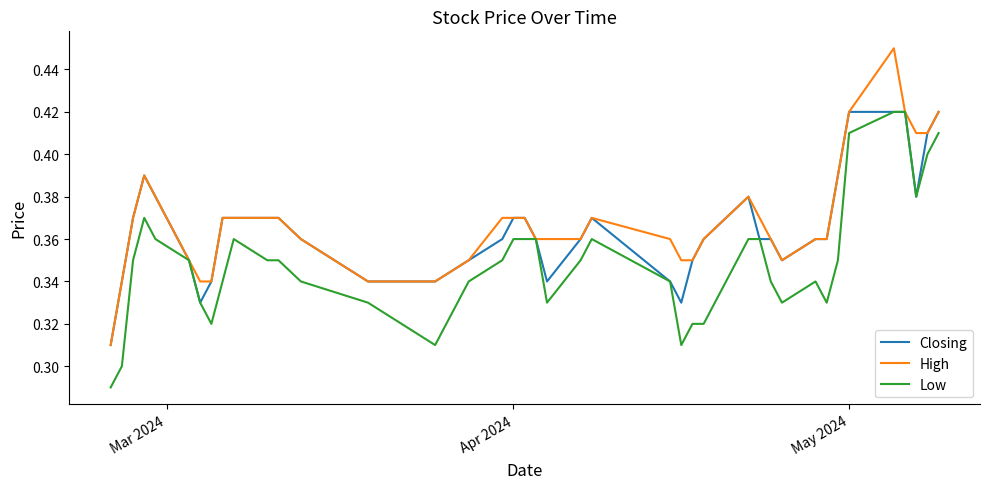

Which series has the largest range (max minus min)?

High